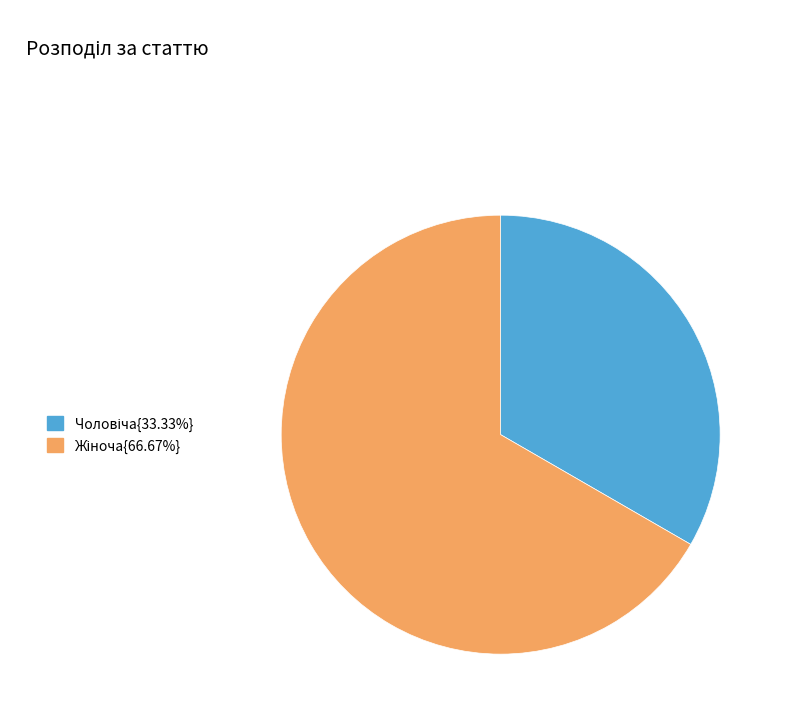

How many segments does this pie chart have?

2